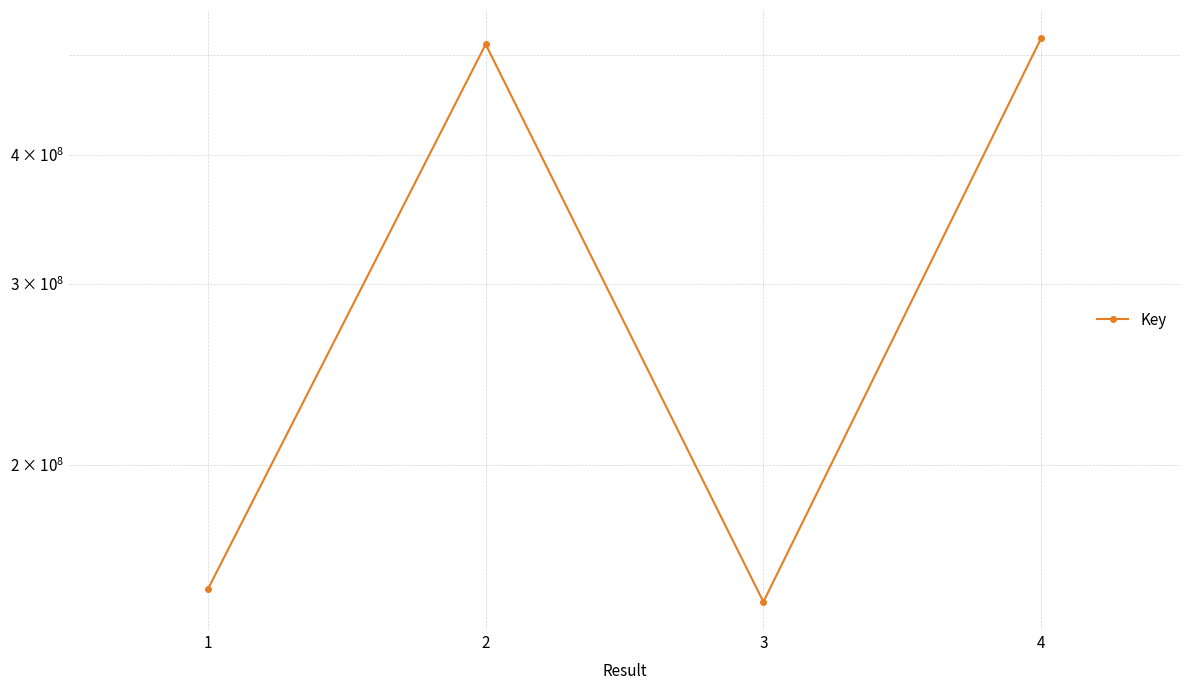

What is the change in value from 1 to 3?

-4255344